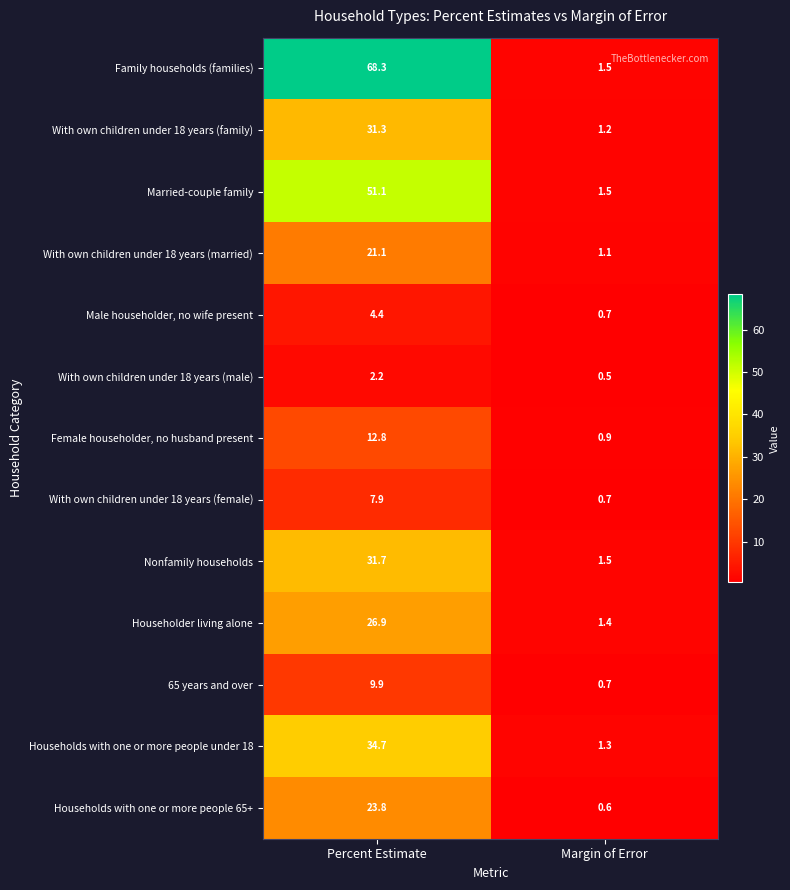

What is the difference between the With own children under 18 years (married) values at Margin of Error and Percent Estimate?

20.0